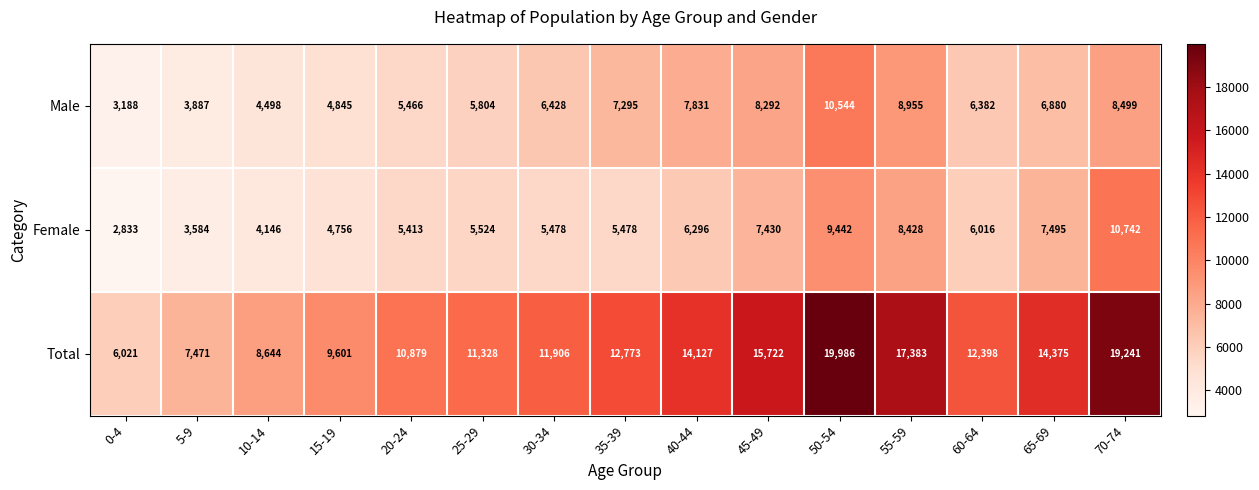

Rank the series by their maximum value, from lowest to highest.

Male, Female, Total